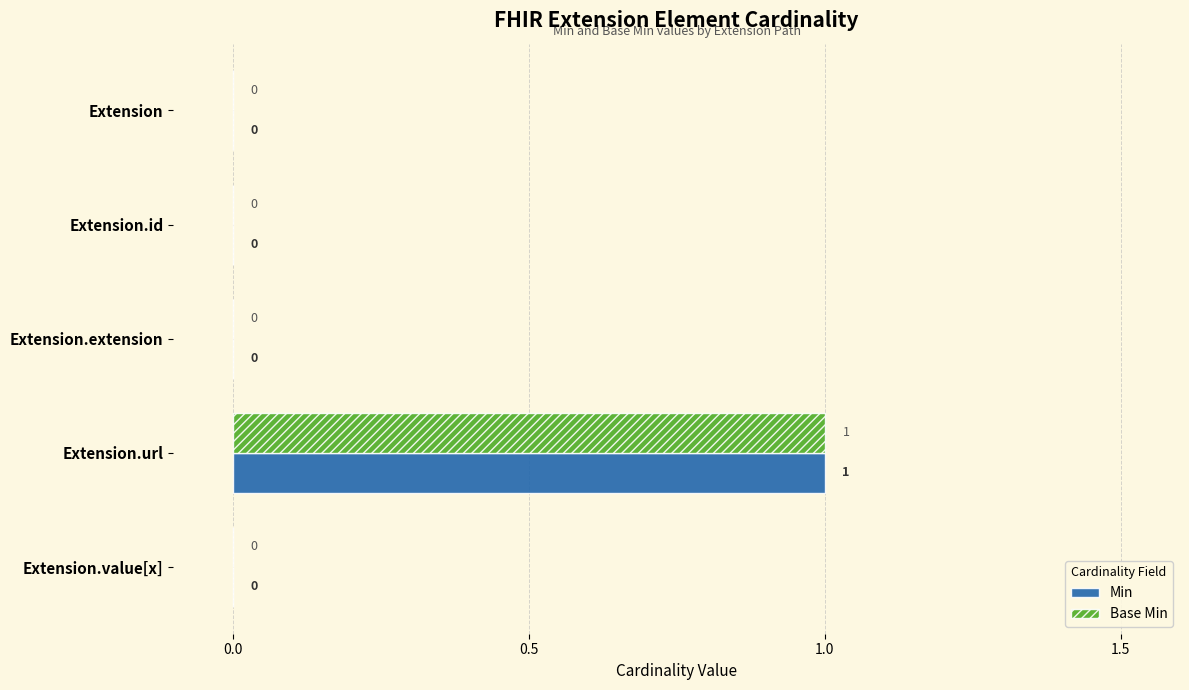

How many Base Min values are between 0 and 1?

5